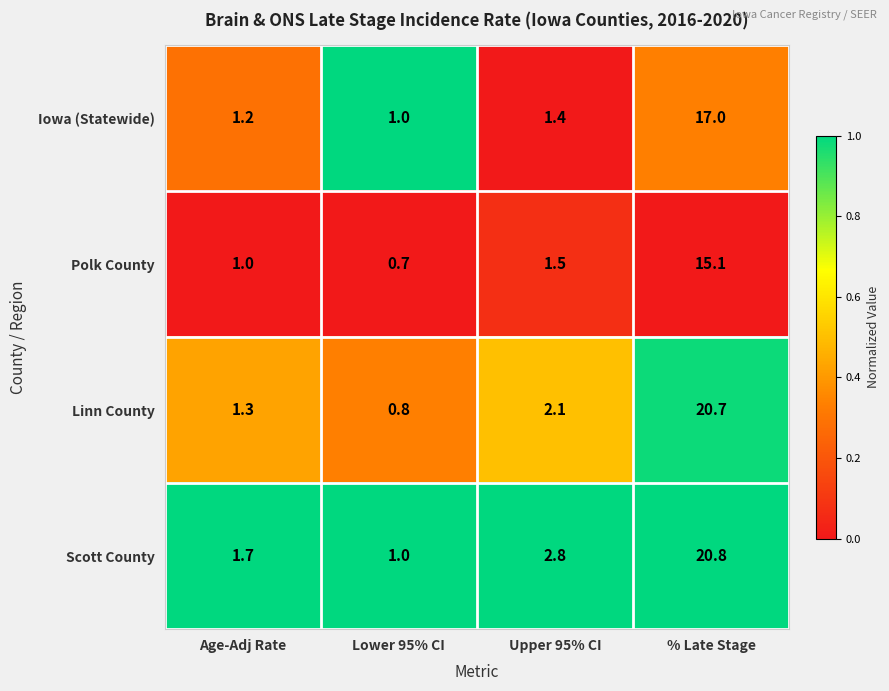

Reading right to left, list all the values displayed in this chart.

Iowa (Statewide): % Late Stage=17.0	Upper 95% CI=1.4	Lower 95% CI=1.0	Age-Adj Rate=1.2
Polk County: % Late Stage=15.1	Upper 95% CI=1.5	Lower 95% CI=0.7	Age-Adj Rate=1.0
Linn County: % Late Stage=20.7	Upper 95% CI=2.1	Lower 95% CI=0.8	Age-Adj Rate=1.3
Scott County: % Late Stage=20.8	Upper 95% CI=2.8	Lower 95% CI=1.0	Age-Adj Rate=1.7